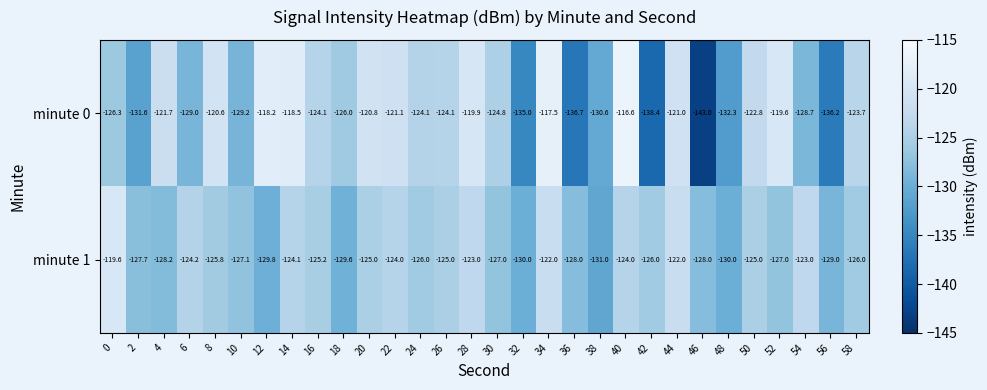

The value of minute 1 at 18 is -219.9. True or false?

False